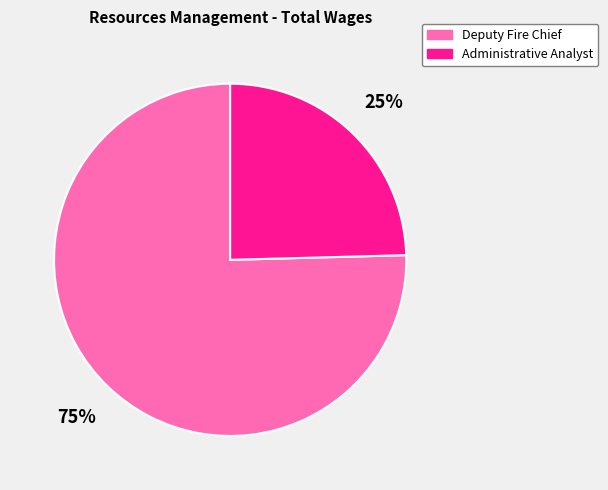

Rank the categories by value from lowest to highest.

Administrative Analyst, Deputy Fire Chief